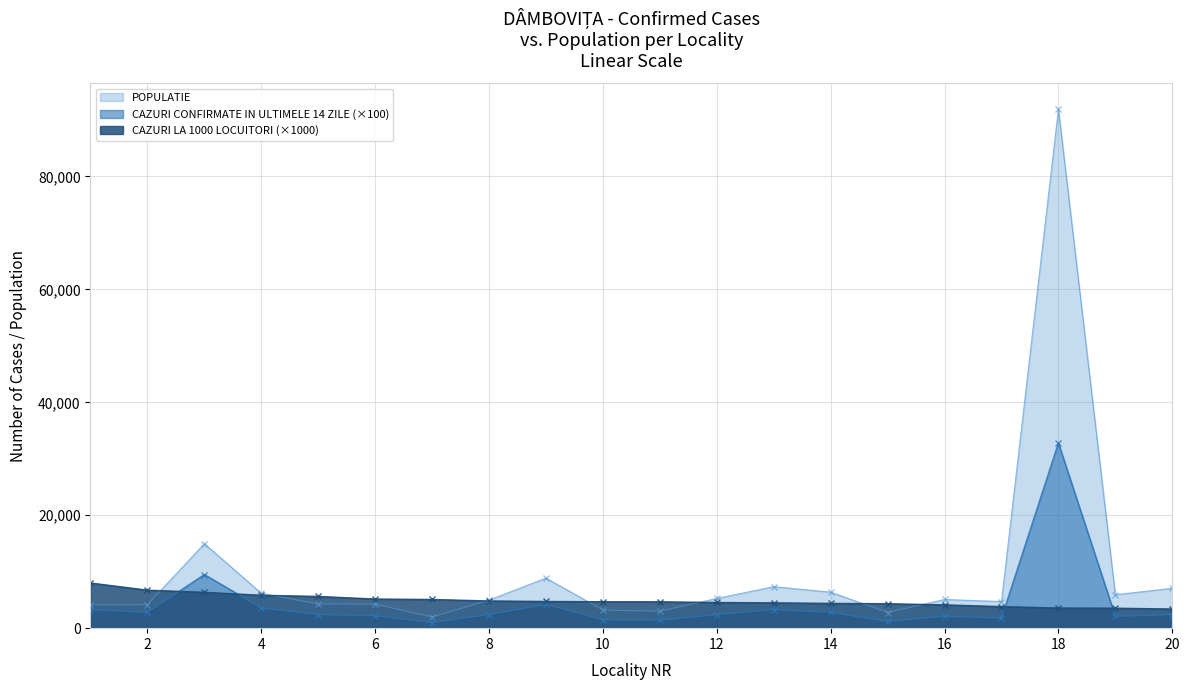

At how many categories does at least one series exceed 37113?

1